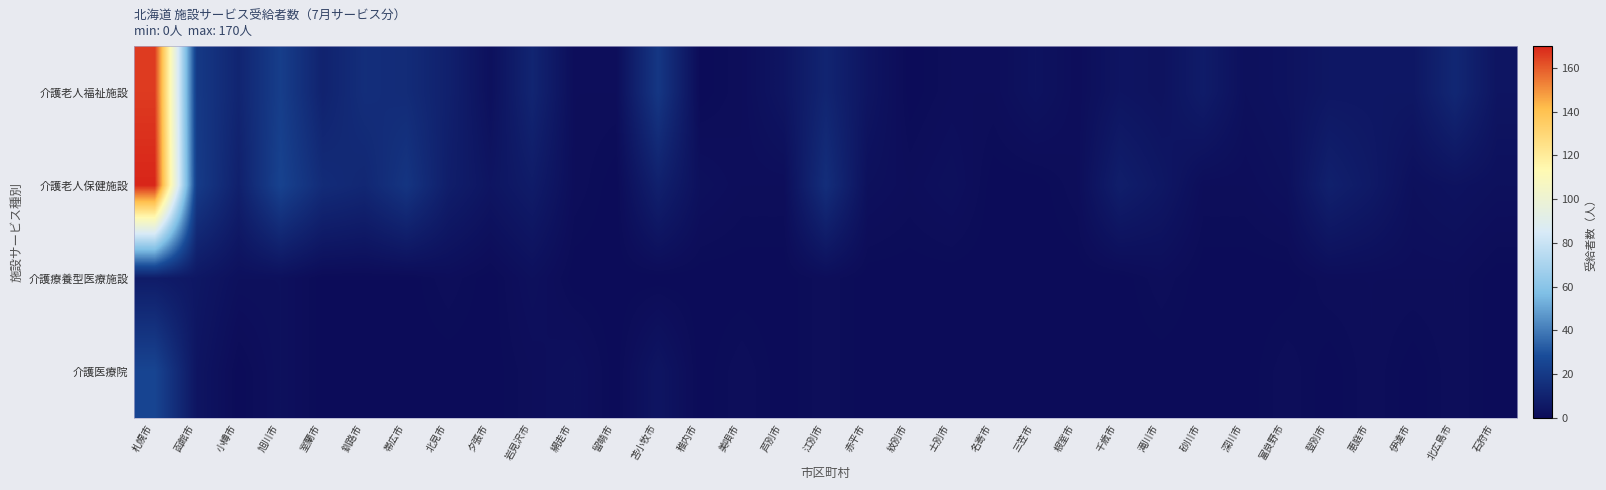

What is the difference between the highest and lowest values at 名寄市?

1